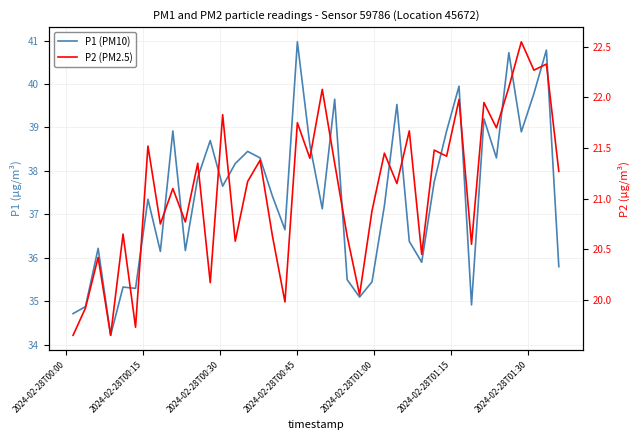

Does the chart have visible grid lines?

Yes